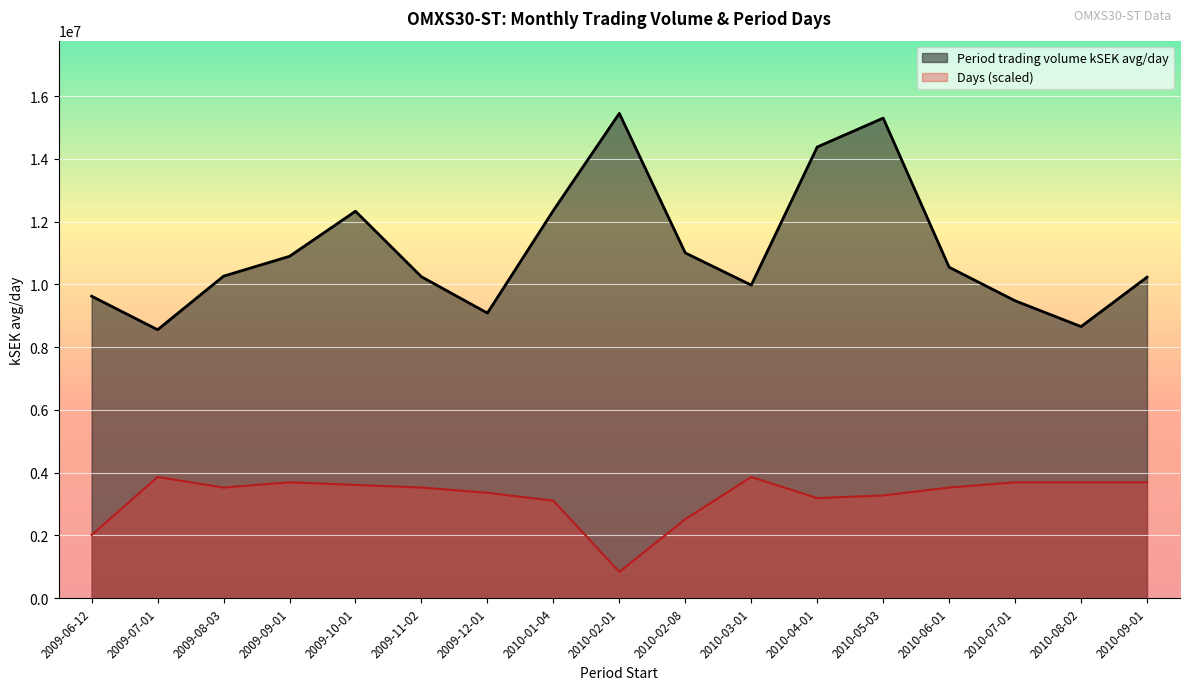

What is the minimum value for Days?

839611.8